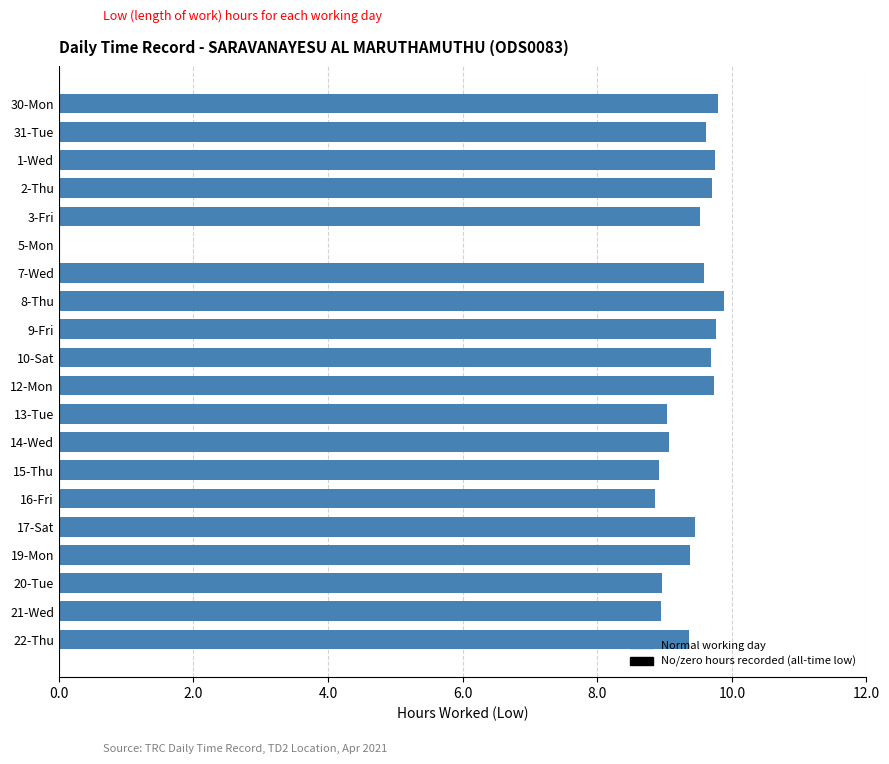

What is the greatest value displayed?

9.9